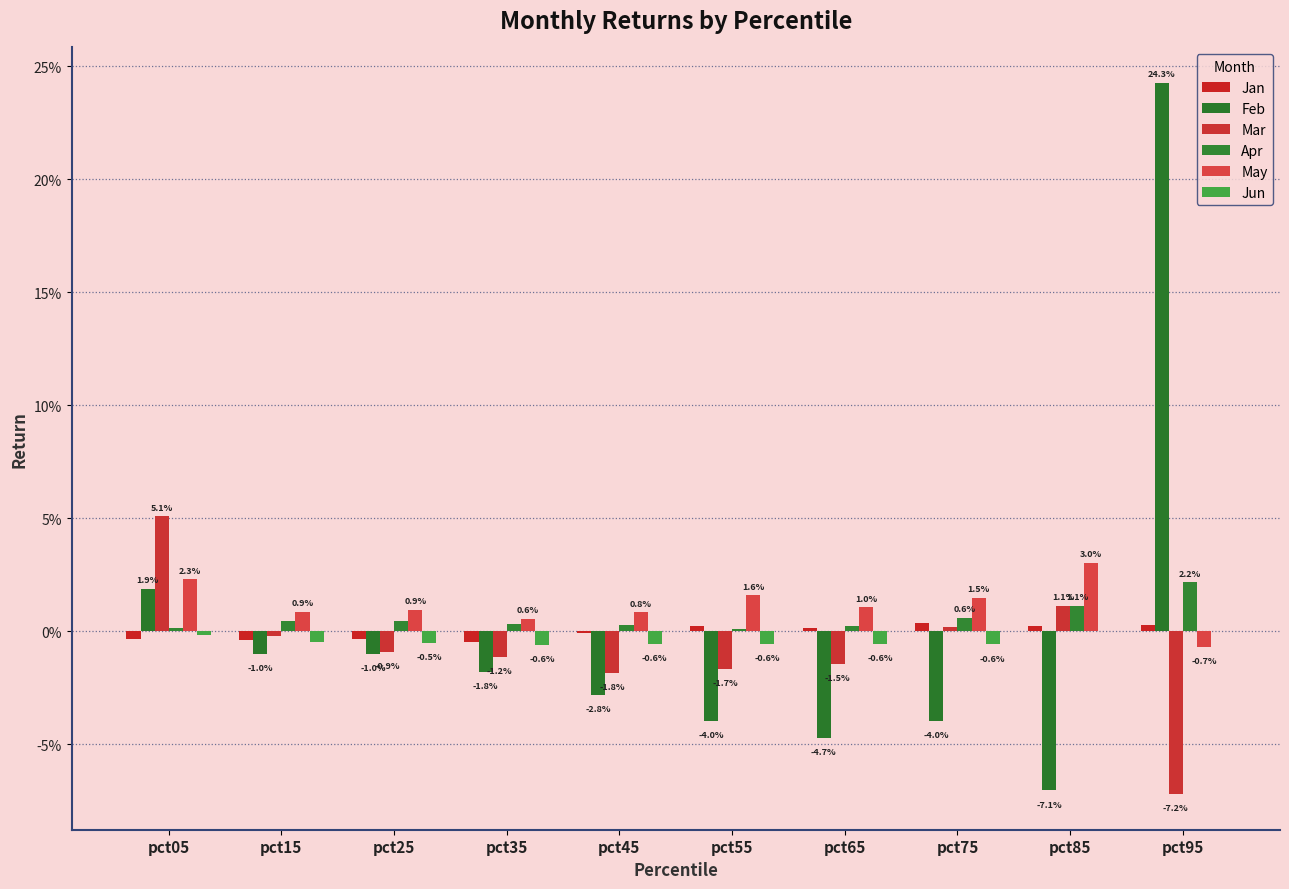

Rank the series by their maximum value, from highest to lowest.

Feb, Mar, May, Apr, Jan, Jun